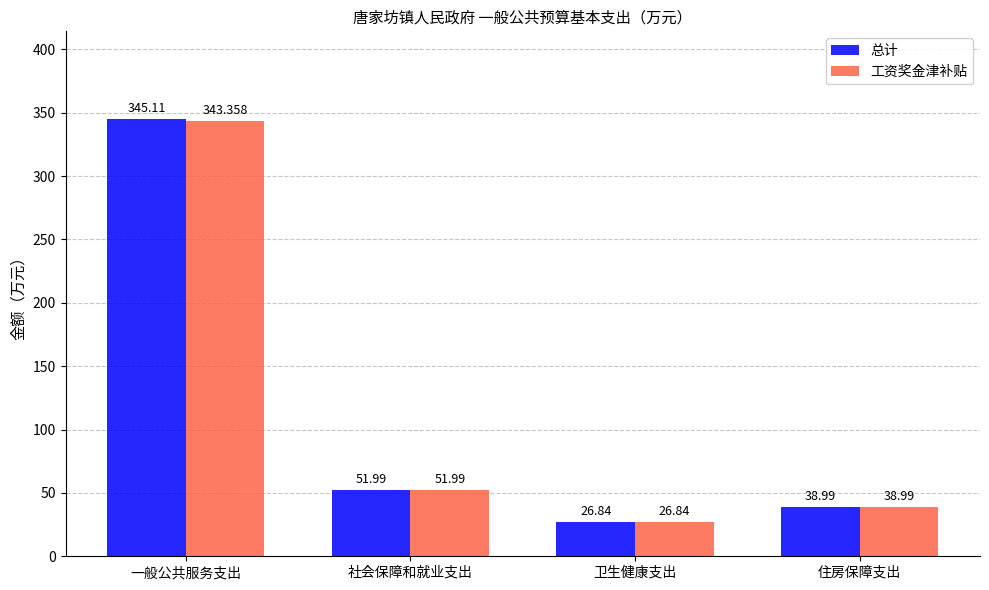

What position from the left is 一般公共服务支出?

1